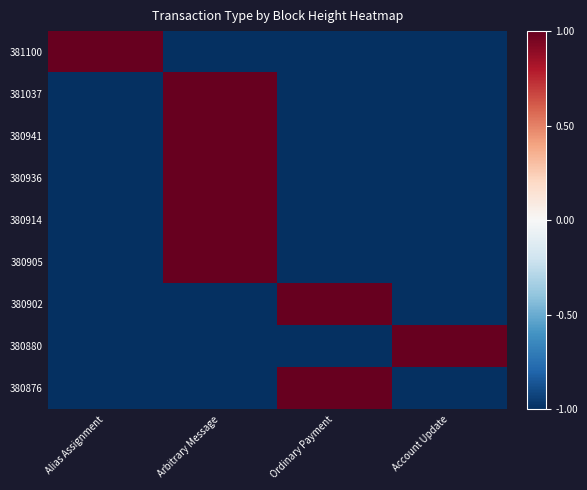

What is the spread (max minus min) of values at Account Update?

2